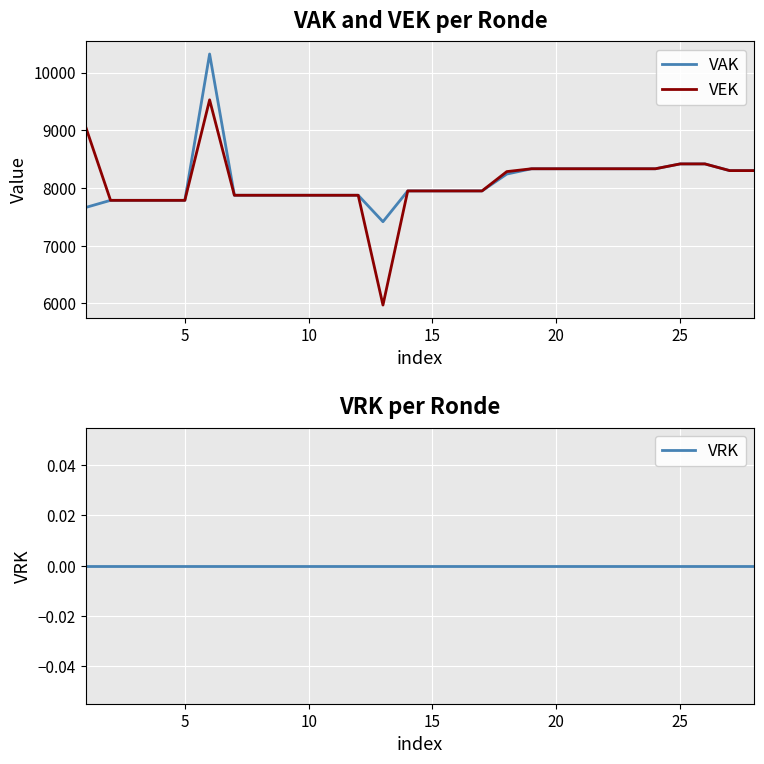

What is the maximum value for VEK?

9527